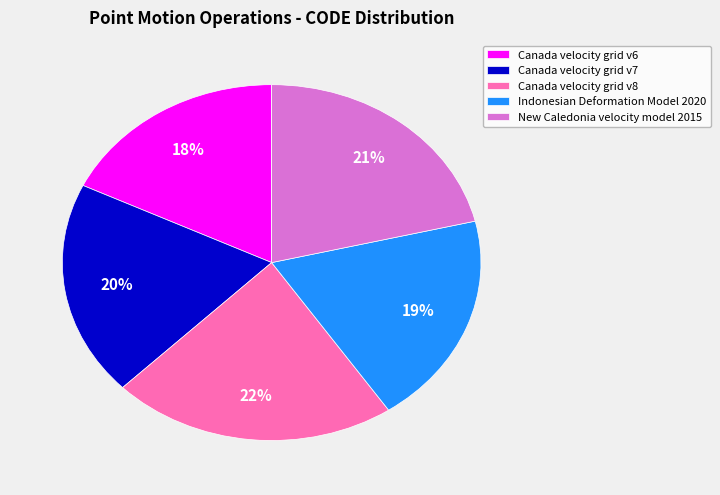

Combined, do New Caledonia velocity model 2015 and Indonesian Deformation Model 2020 account for over 50%?

No